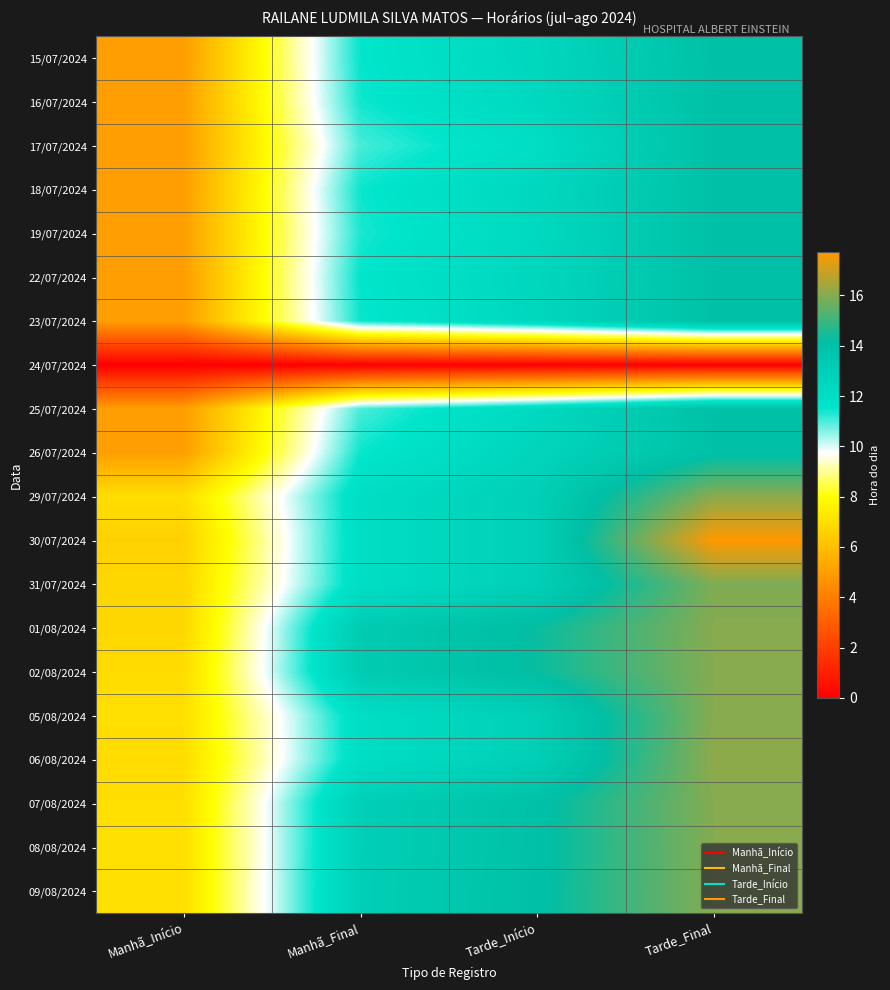

Between Tarde_Final and Manhã_Final, which is larger?

Tarde_Final